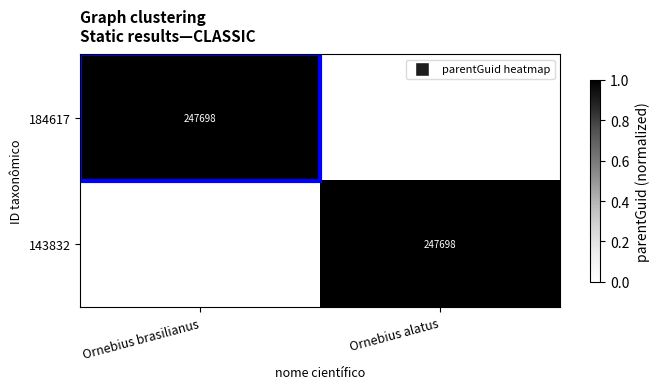

What is the difference between the highest and lowest values at Ornebius alatus?

1.0